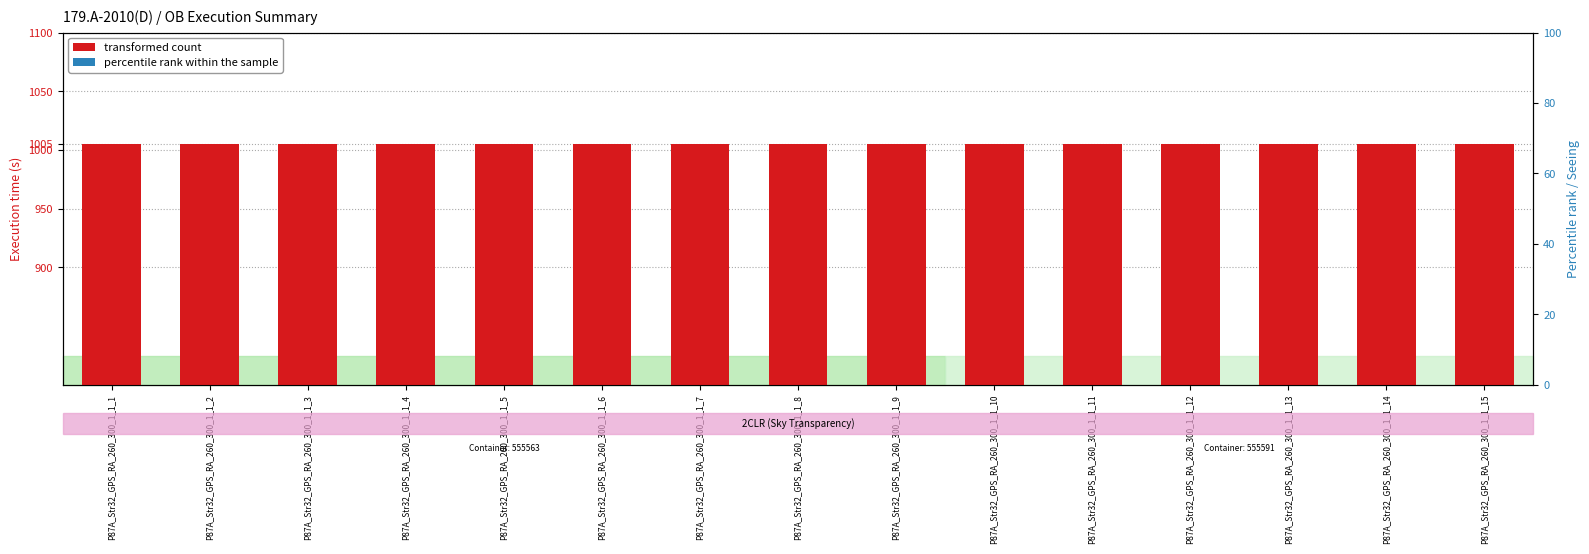

Which category has the highest value across all series?

P87A_Str32_GPS_RA_260_300_1_1_1